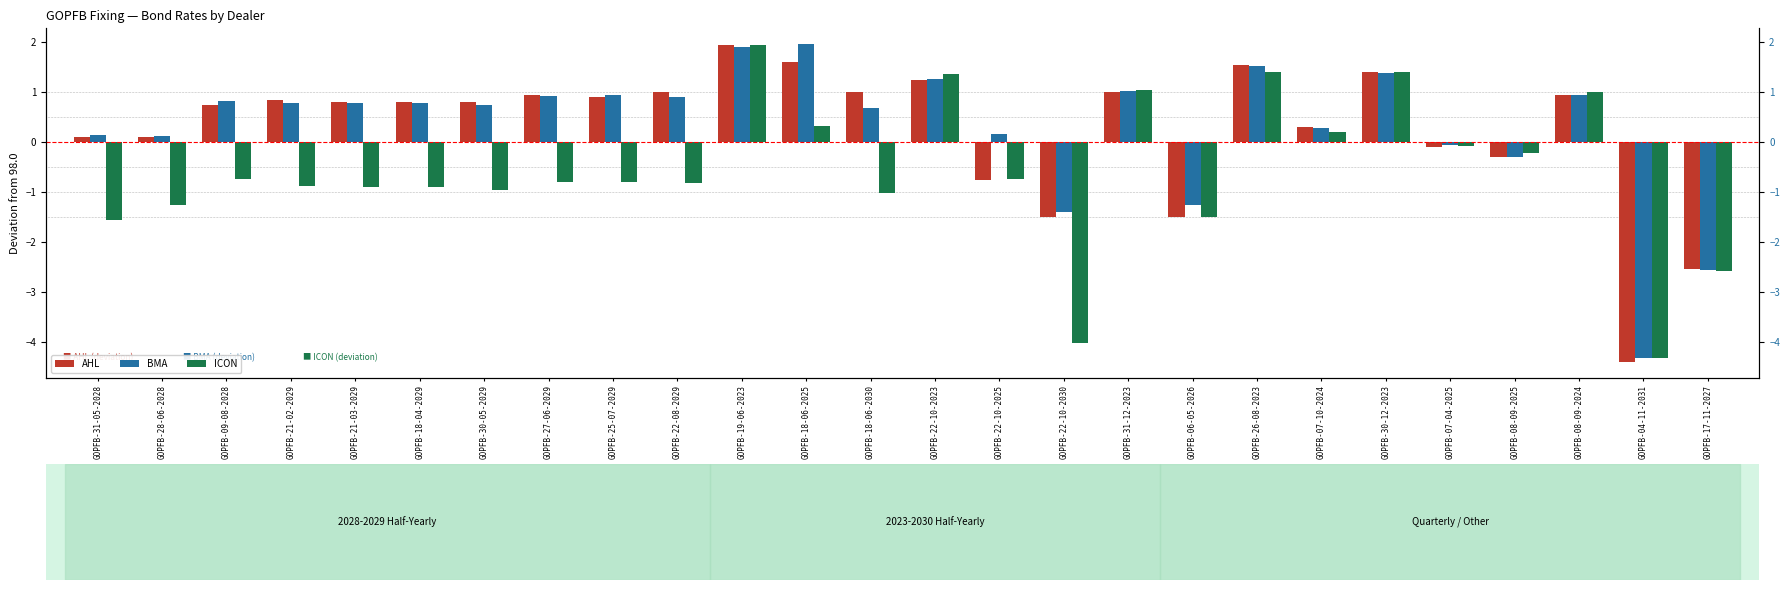

The BMA series shows 0.9 at GOPFB-22-08-2029. True or false?

True